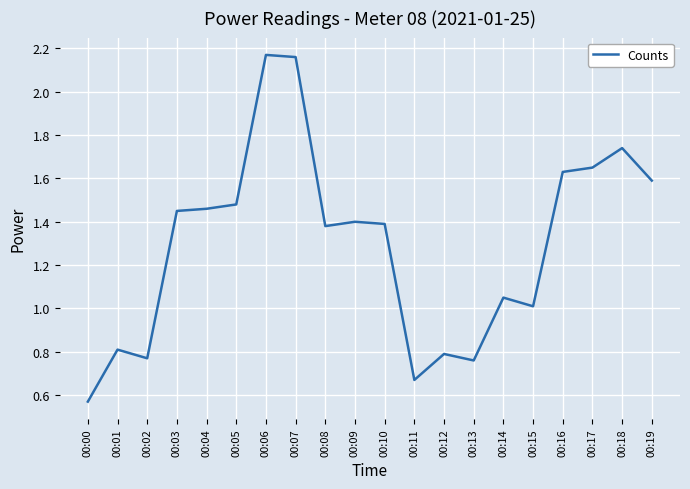

Is this an area chart (filled region under the line)?

No